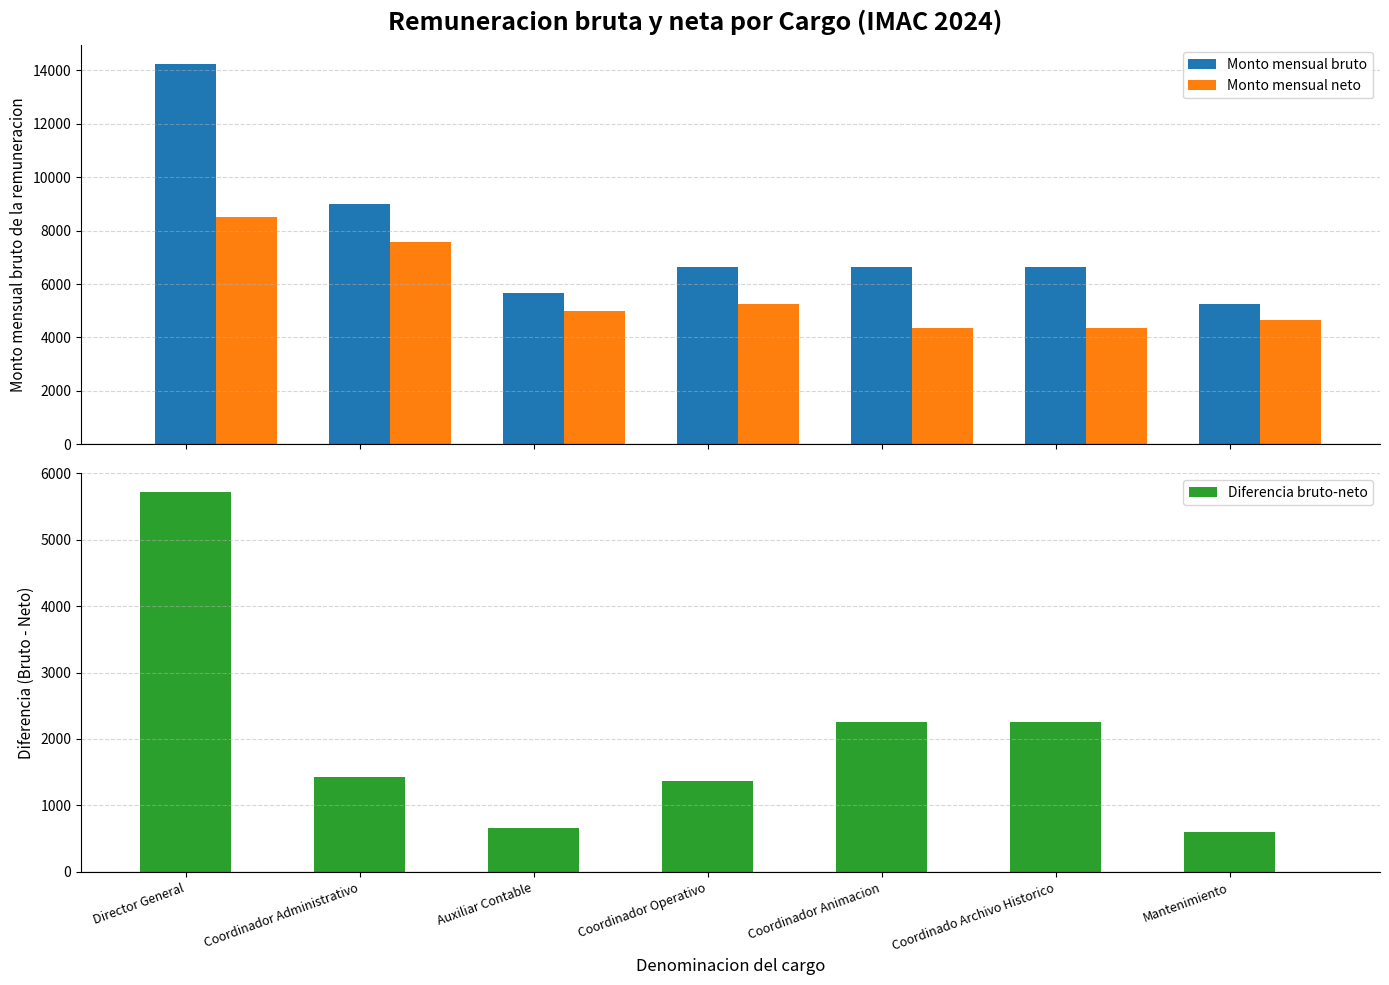

Reading left to right, what are all the values shown in this chart?

Monto mensual bruto: Director General=14230.3	Coordinador Administrativo=8980.3	Auxiliar Contable=5664.5	Coordinador Operativo=6631.5	Coordinador Animacion=6631.5	Coordinado Archivo Historico=6631.5	Mantenimiento=5248.5
Monto mensual neto: Director General=8514.6	Coordinador Administrativo=7556.6	Auxiliar Contable=5001.2	Coordinador Operativo=5268.8	Coordinador Animacion=4369.0	Coordinado Archivo Historico=4368.8	Mantenimiento=4648.4
Diferencia bruto-neto: Director General=5715.7	Coordinador Administrativo=1423.7	Auxiliar Contable=663.3	Coordinador Operativo=1362.7	Coordinador Animacion=2262.5	Coordinado Archivo Historico=2262.7	Mantenimiento=600.1